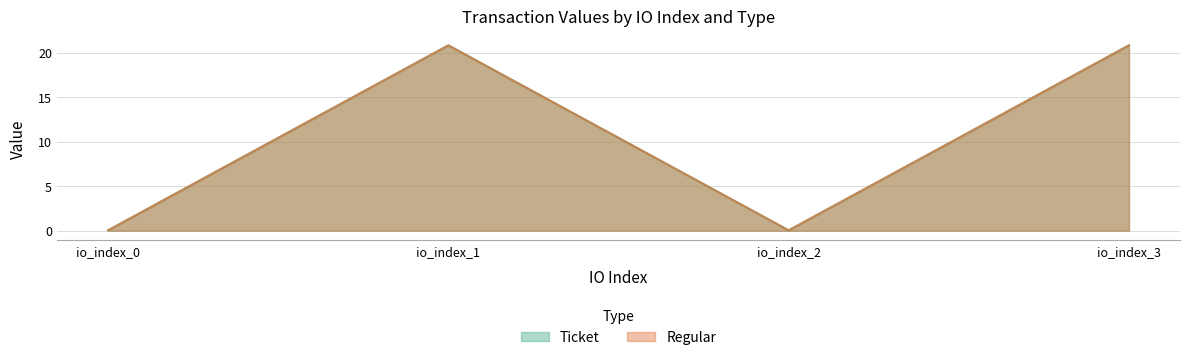

True or false: Regular and Ticket intersect in this chart.

False